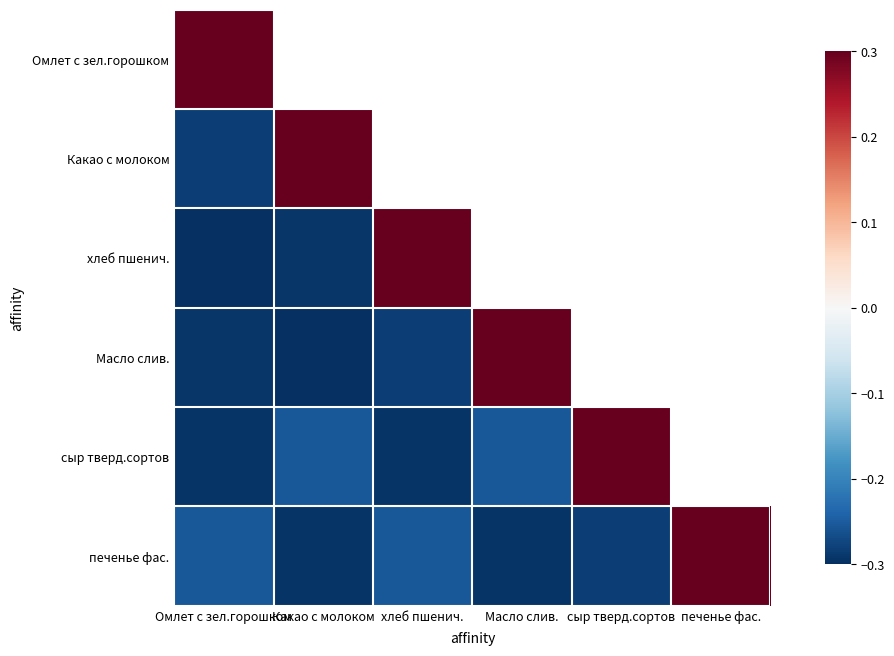

How many values in Масло слив. are below zero?

3